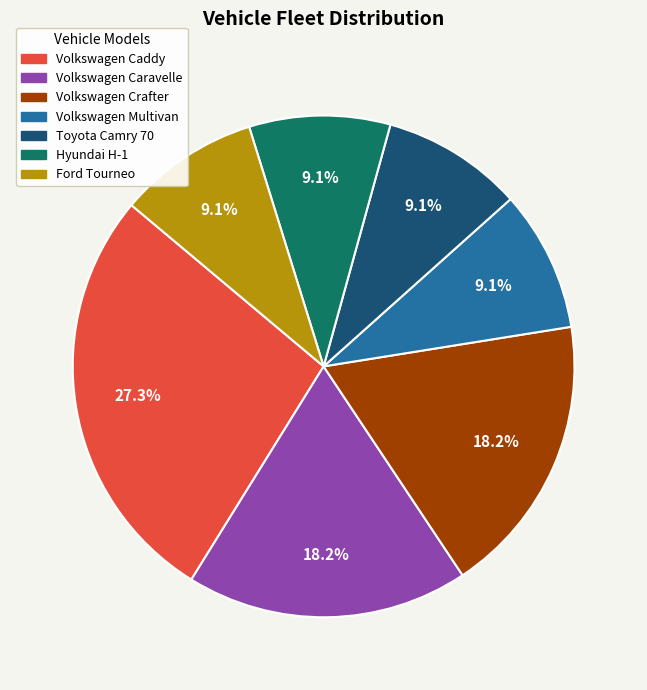

How many segments does this pie chart have?

7